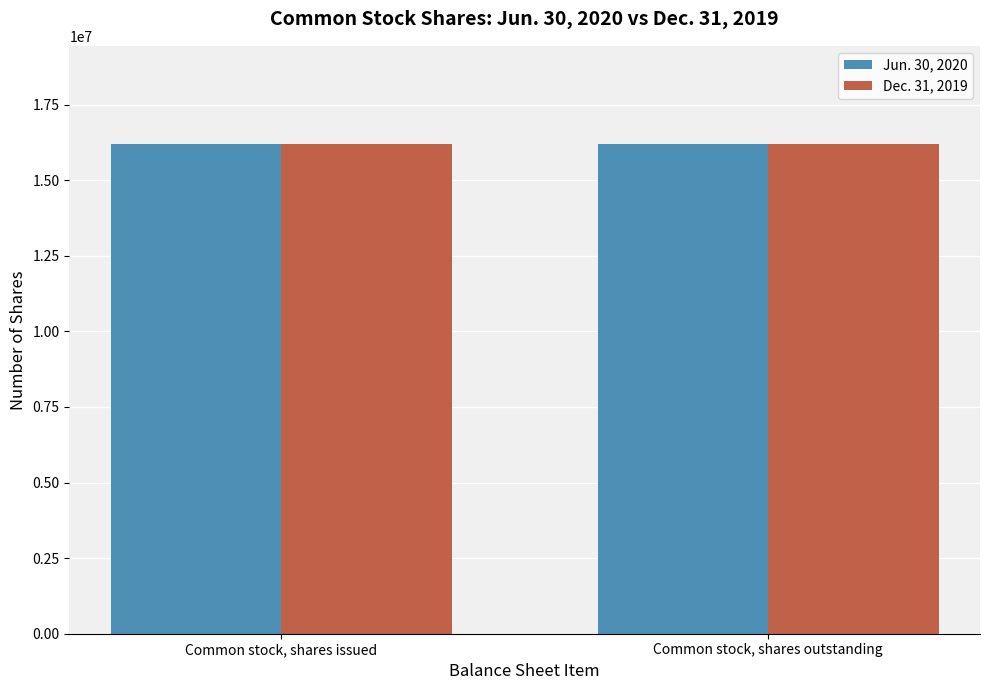

What is the total value across all series at Common stock, shares outstanding?

32407907